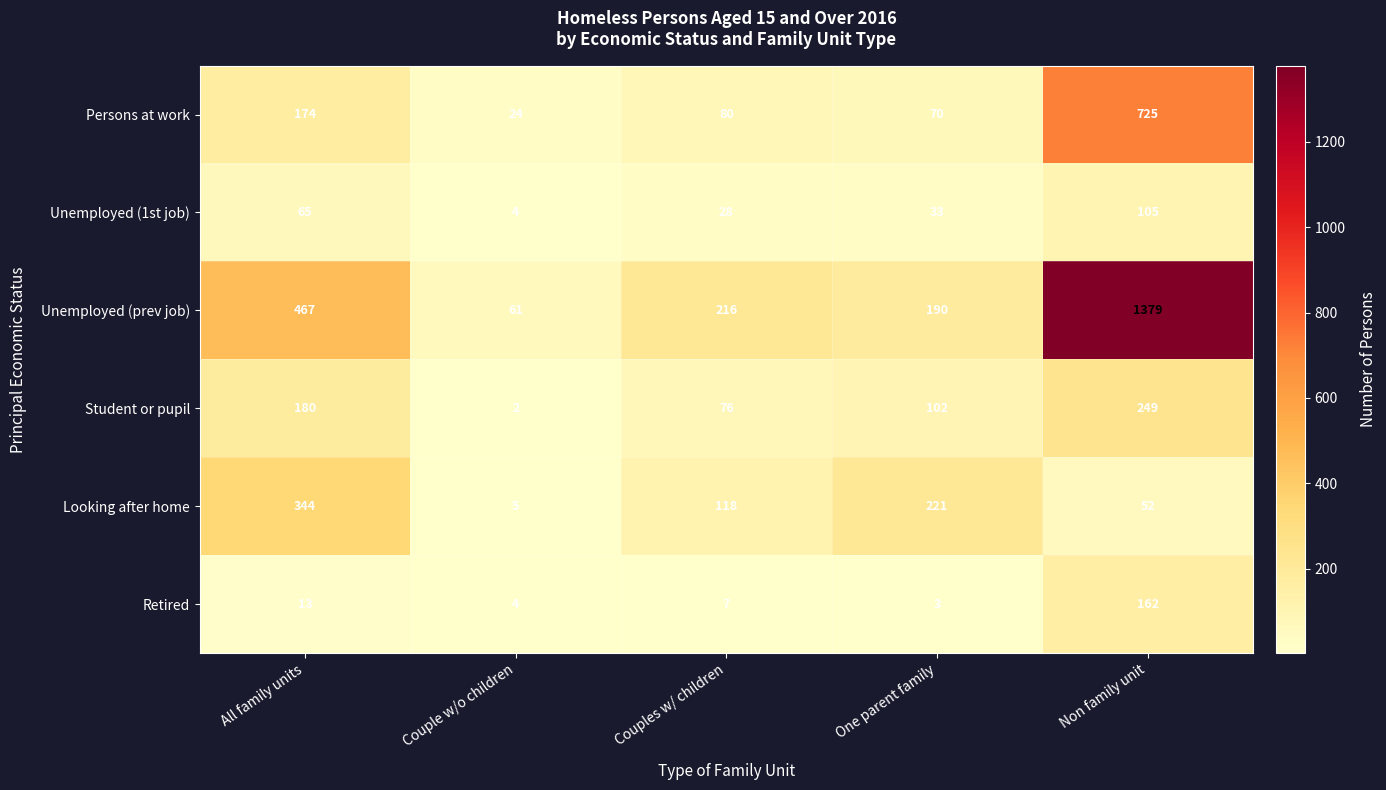

At which category is the sum across all series the highest?

Non family unit